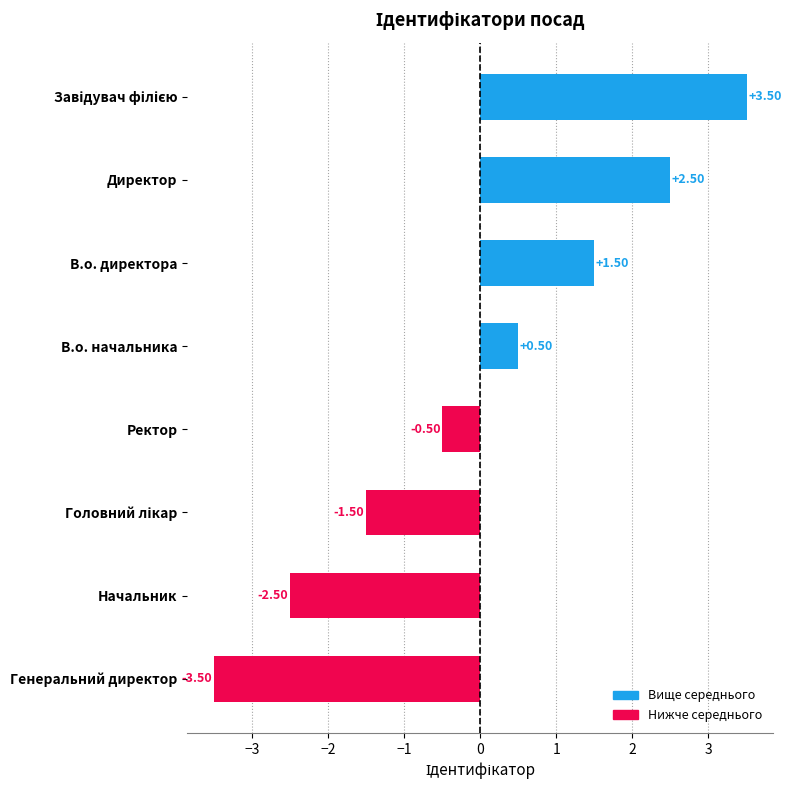

What is the difference between the maximum and second lowest values?

6.0